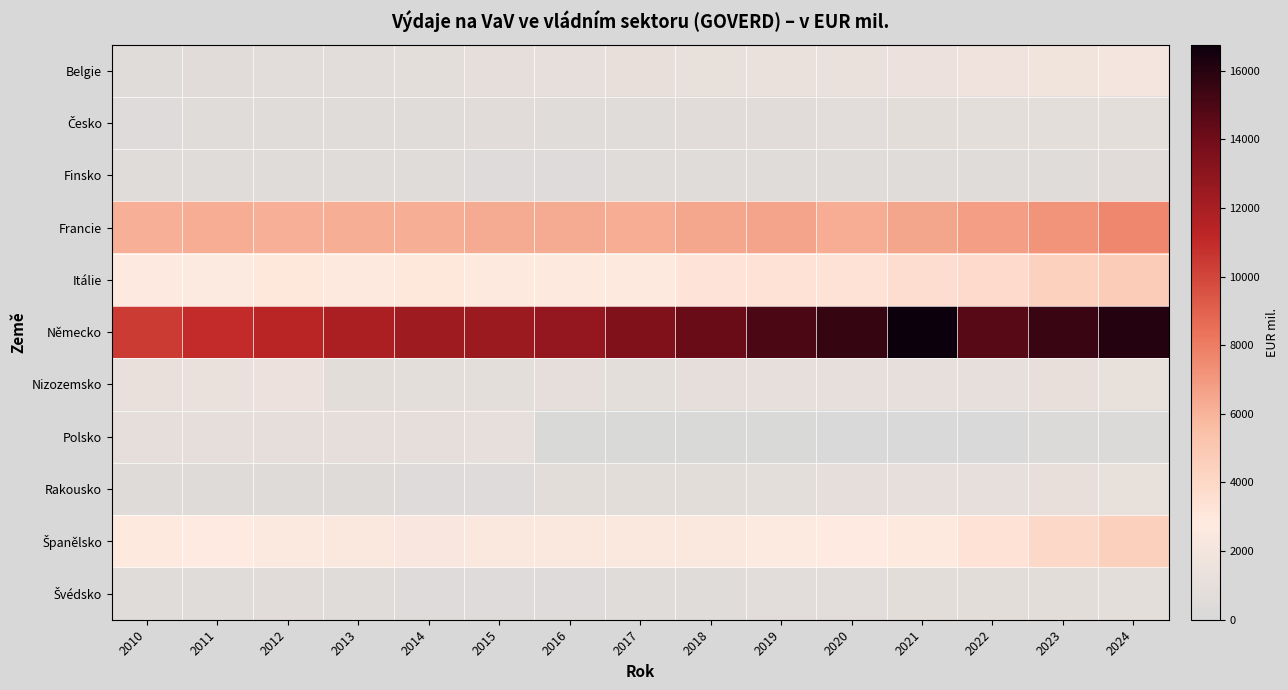

Between 2017 and 2016, which is larger?

2017